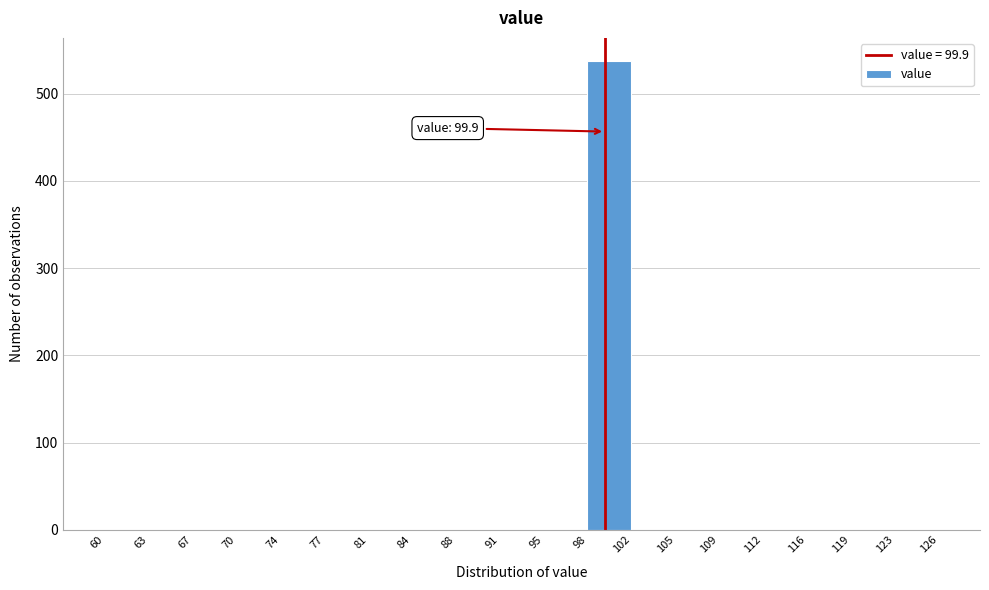

Which range on the x-axis has the tallest bar?

98 to 102